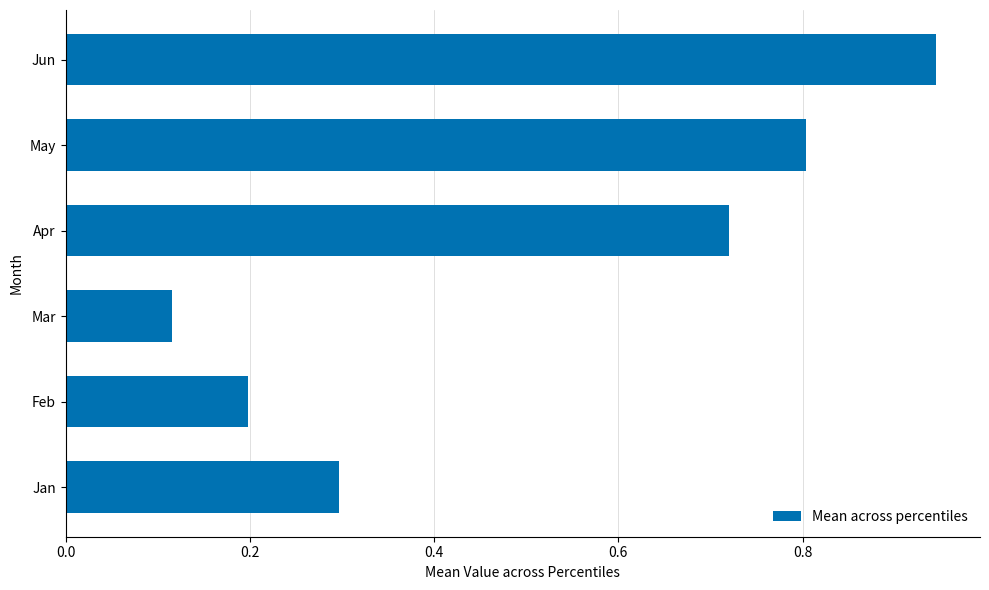

Which has a higher value, Apr or Jan?

Apr